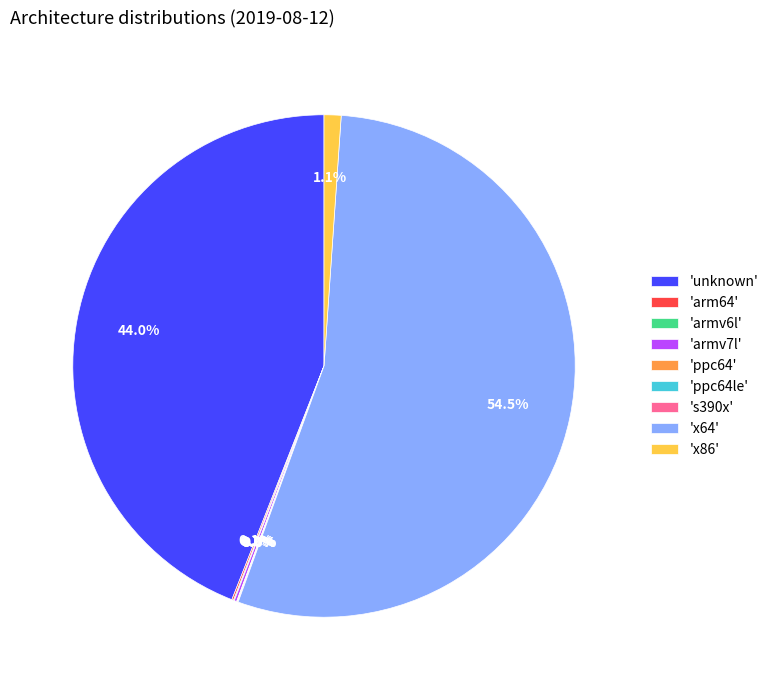

Which slice is the largest?

'x64'